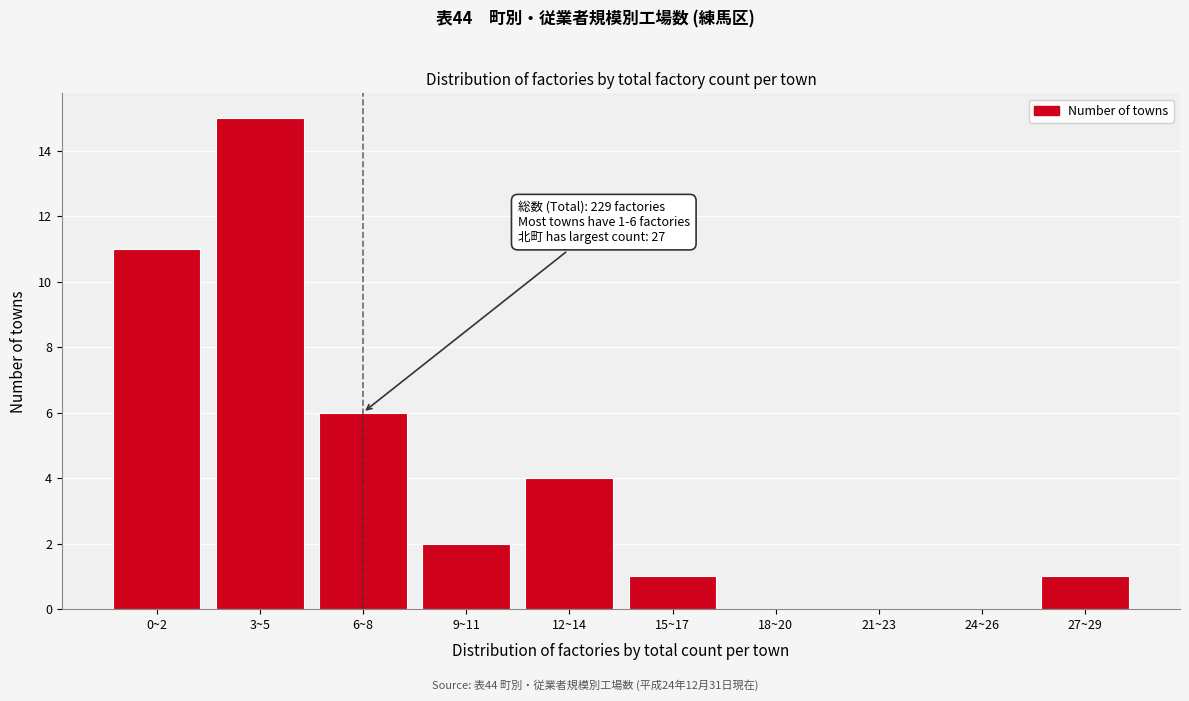

Reading right to left, list all the values displayed in this chart.

27~29=1	24~26=0	21~23=0	18~20=0	15~17=1	12~14=4	9~11=2	6~8=6	3~5=15	0~2=11